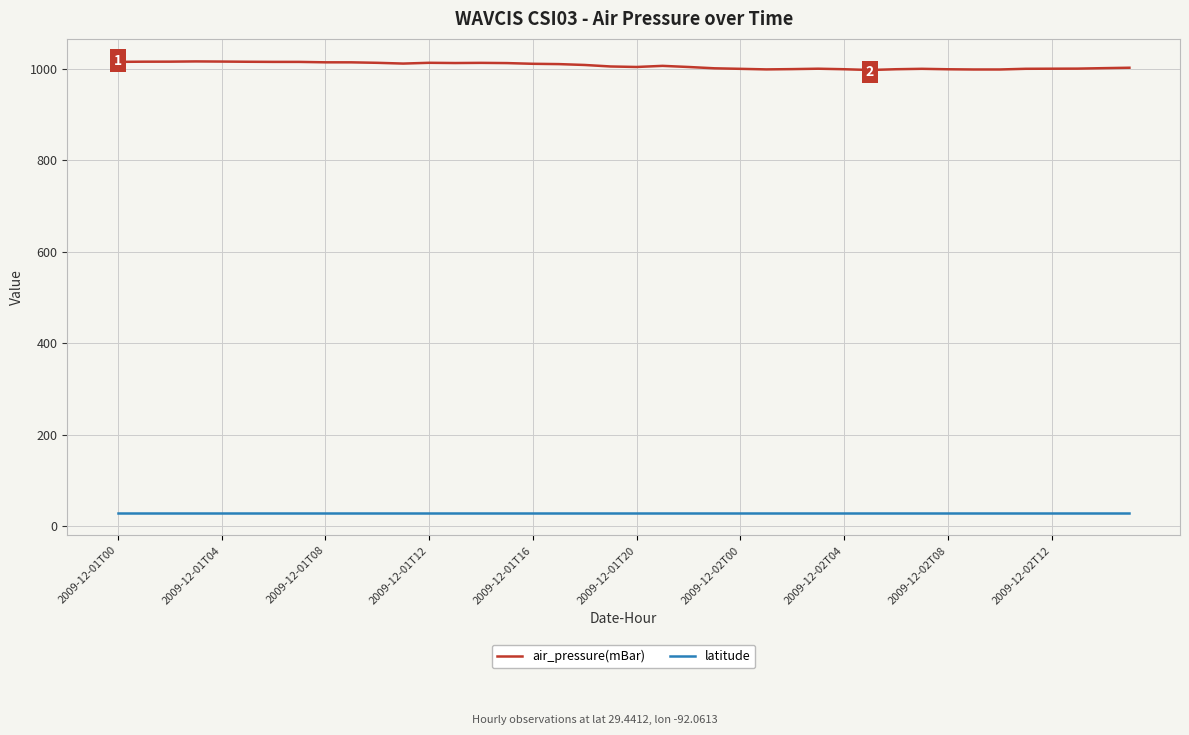

Which series has the largest total across all categories?

air_pressure(mBar)